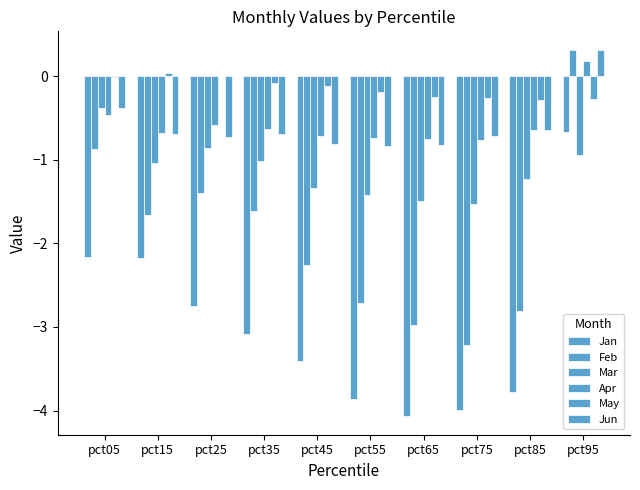

Count the number of data series in this chart.

6